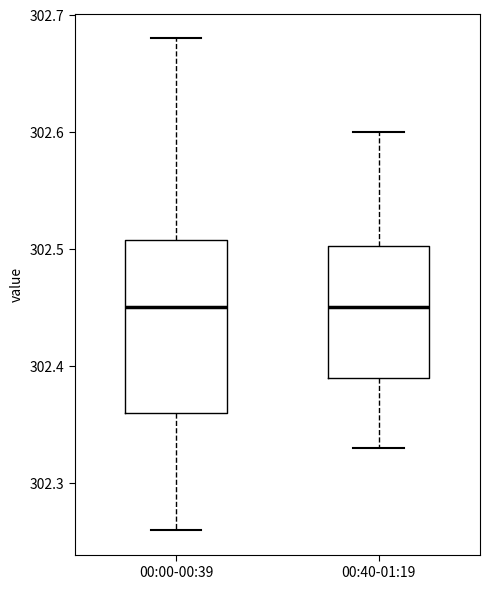

Where does the median line of the box for 00:40-01:19 sit on the y-axis? The values are not printed on the chart, so give them approximately, as read against the axis.

302.45